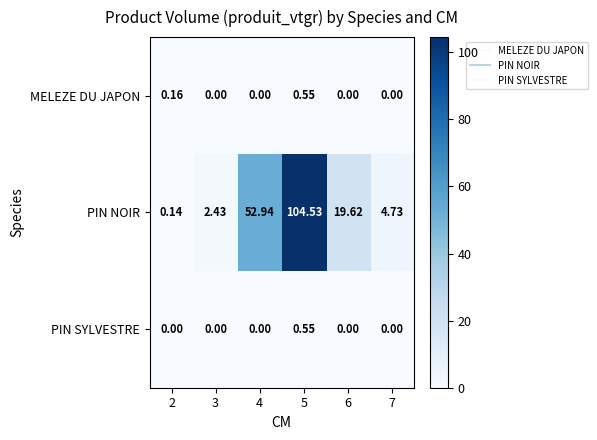

Which series changed the most between 3 and 7?

PIN NOIR